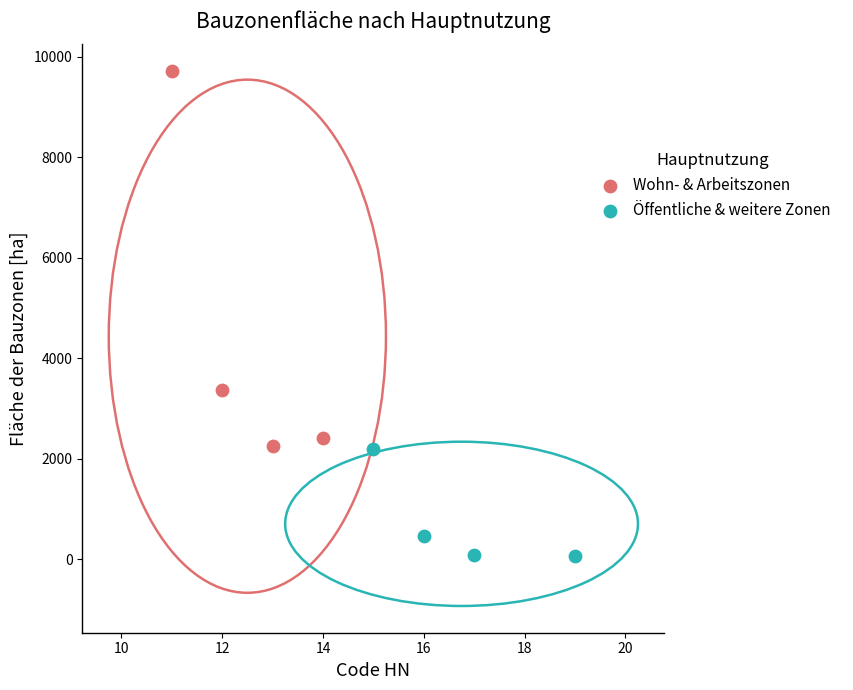

Which series contains the lowest Y value?

Öffentliche & weitere Zonen